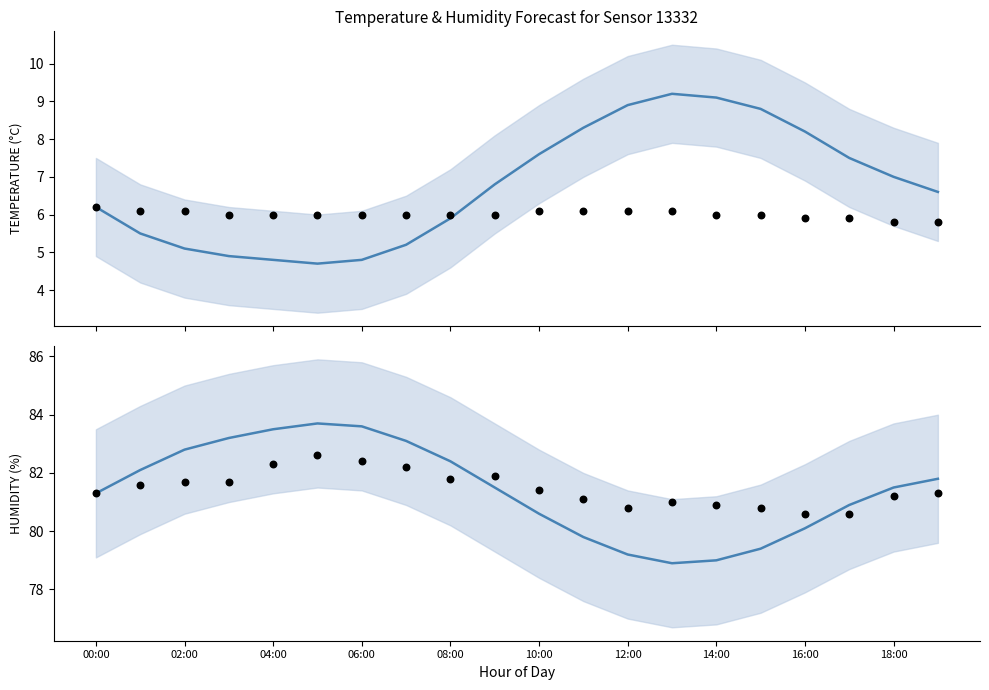

What is the total value across all series at 13?

175.2